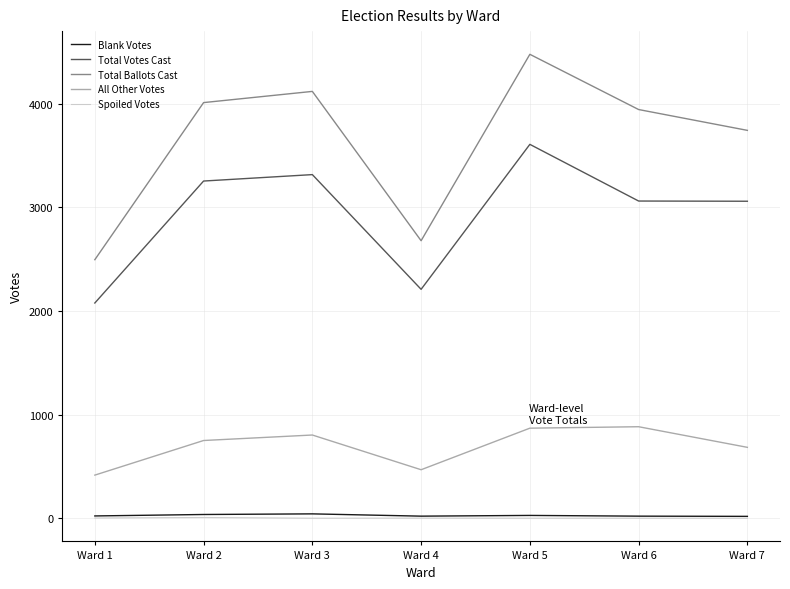

How many interior local peaks does the Total Votes Cast series have?

2